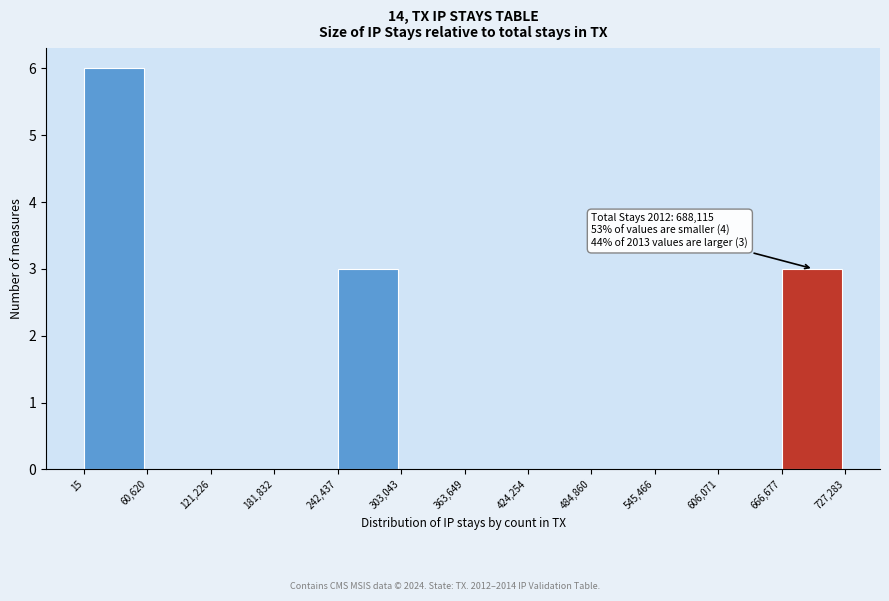

Over which range of the x-axis is the bar tallest?

15 to 60,620